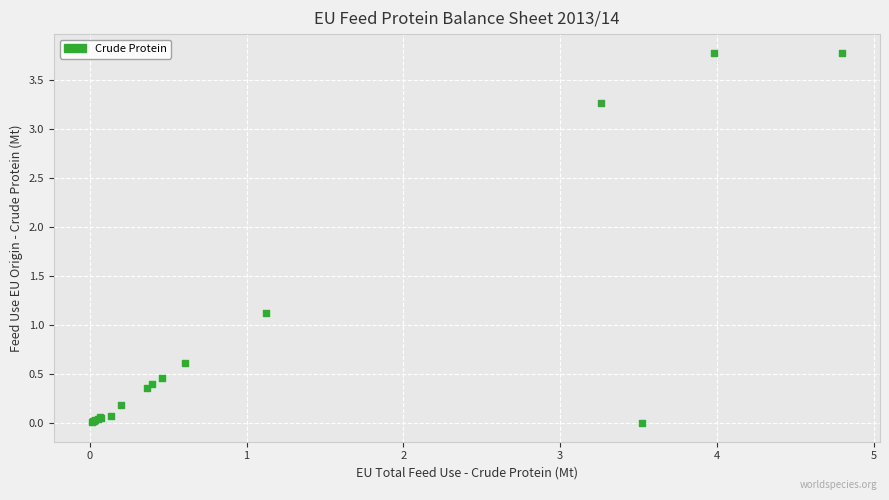

What Y value in the scatter plot is closest to 1?

1.1